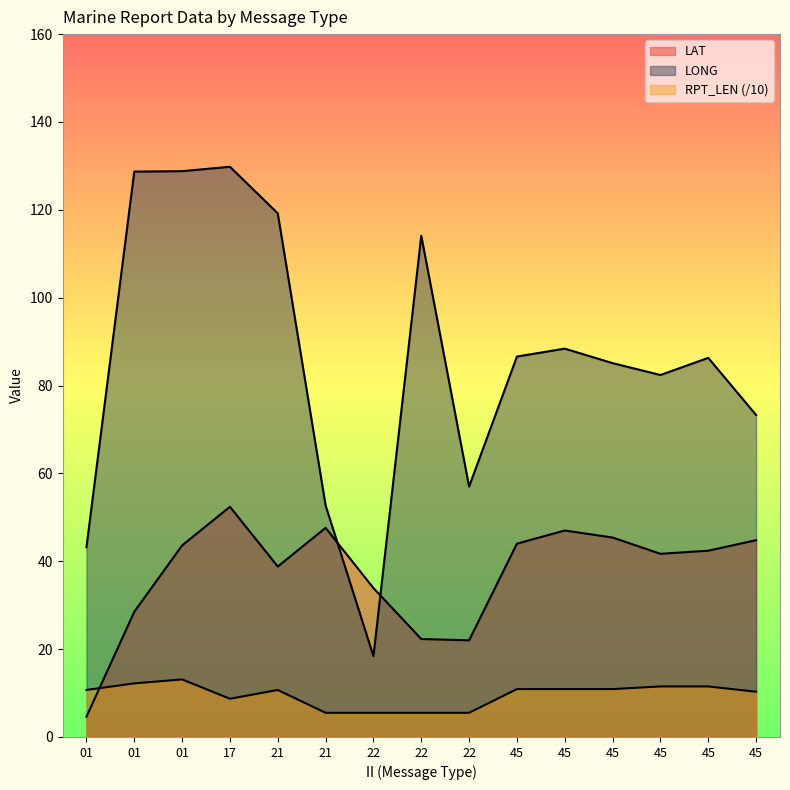

What is the value of the LAT point at the 1st from the left?

4.6